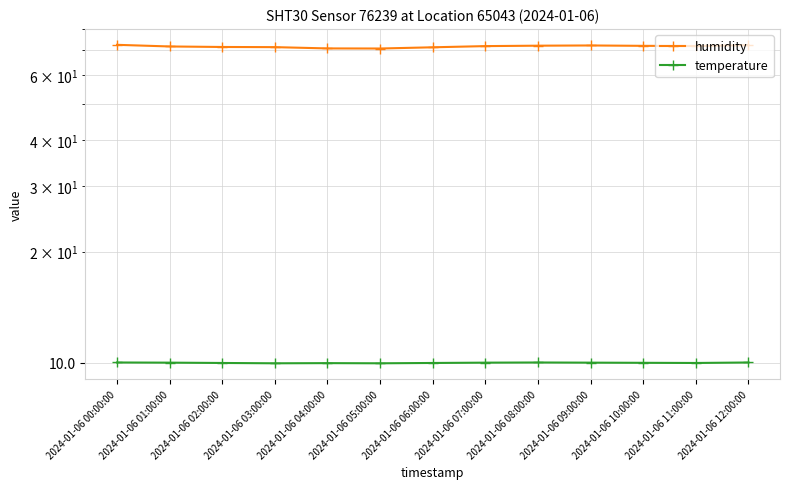

Which series has the largest total across all categories?

humidity